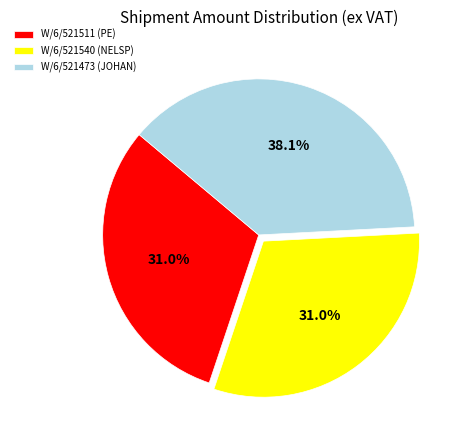

Does any single category account for the majority?

No